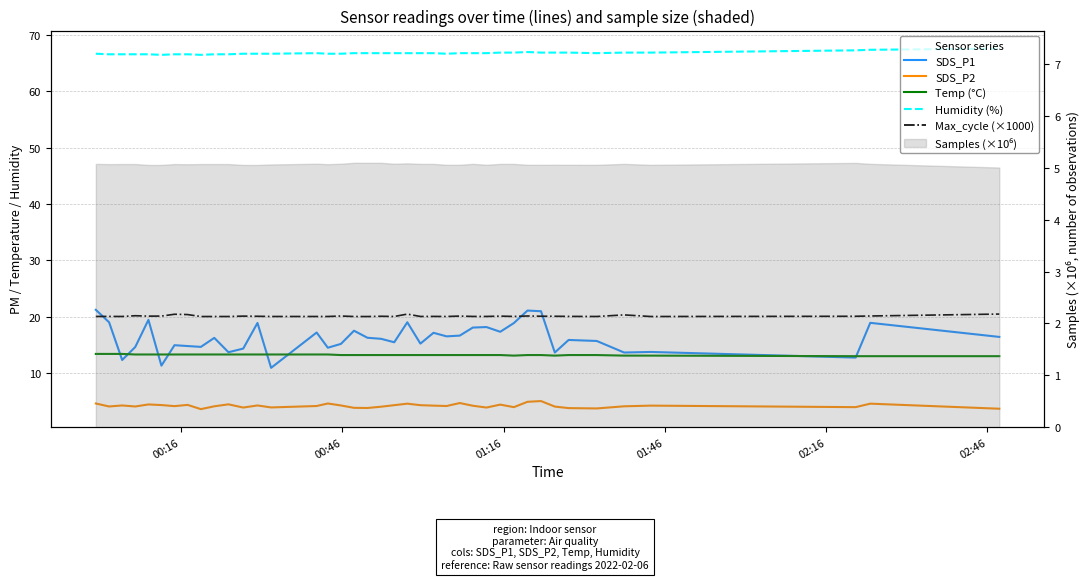

True or false: Humidity (%) and SDS_P1 intersect in this chart.

False